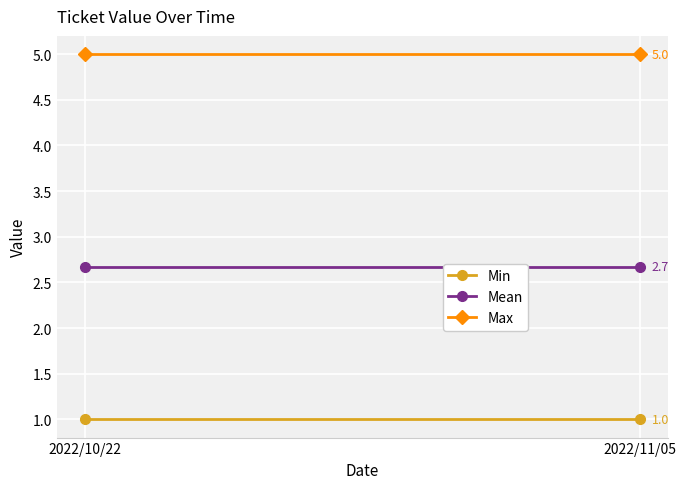

What is the average value of the Mean series?

2.7